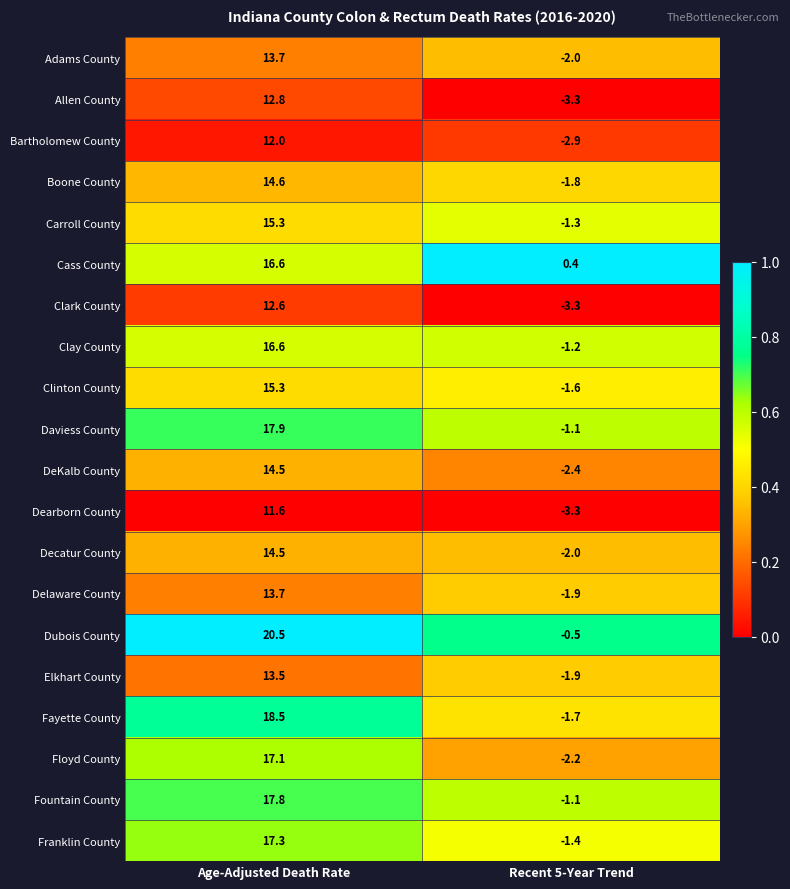

What is the approximate value of Fayette County at Age-Adjusted Death Rate?

18.5